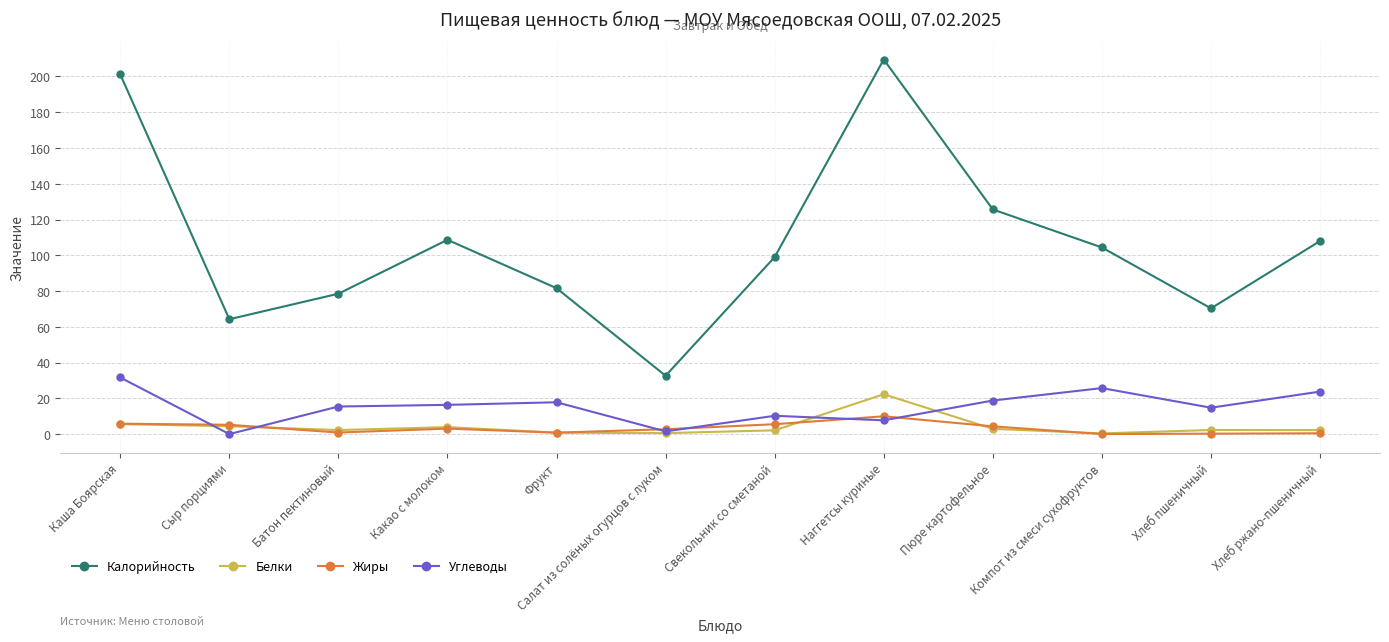

In Белки, how many points are higher than both neighbors (excluding endpoints)?

3